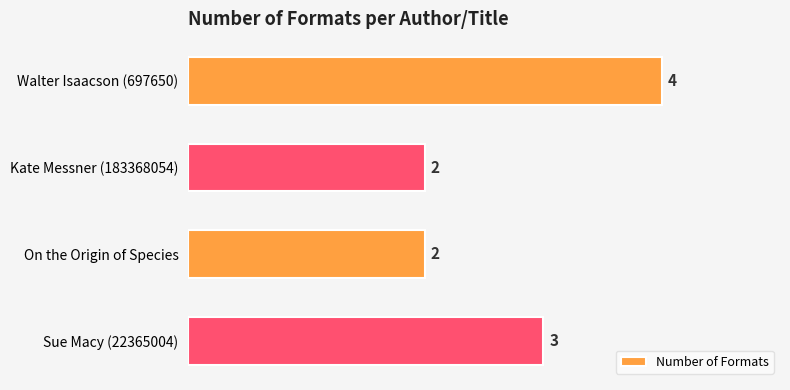

Is it true that the value at Sue Macy (22365004) is 3?

True